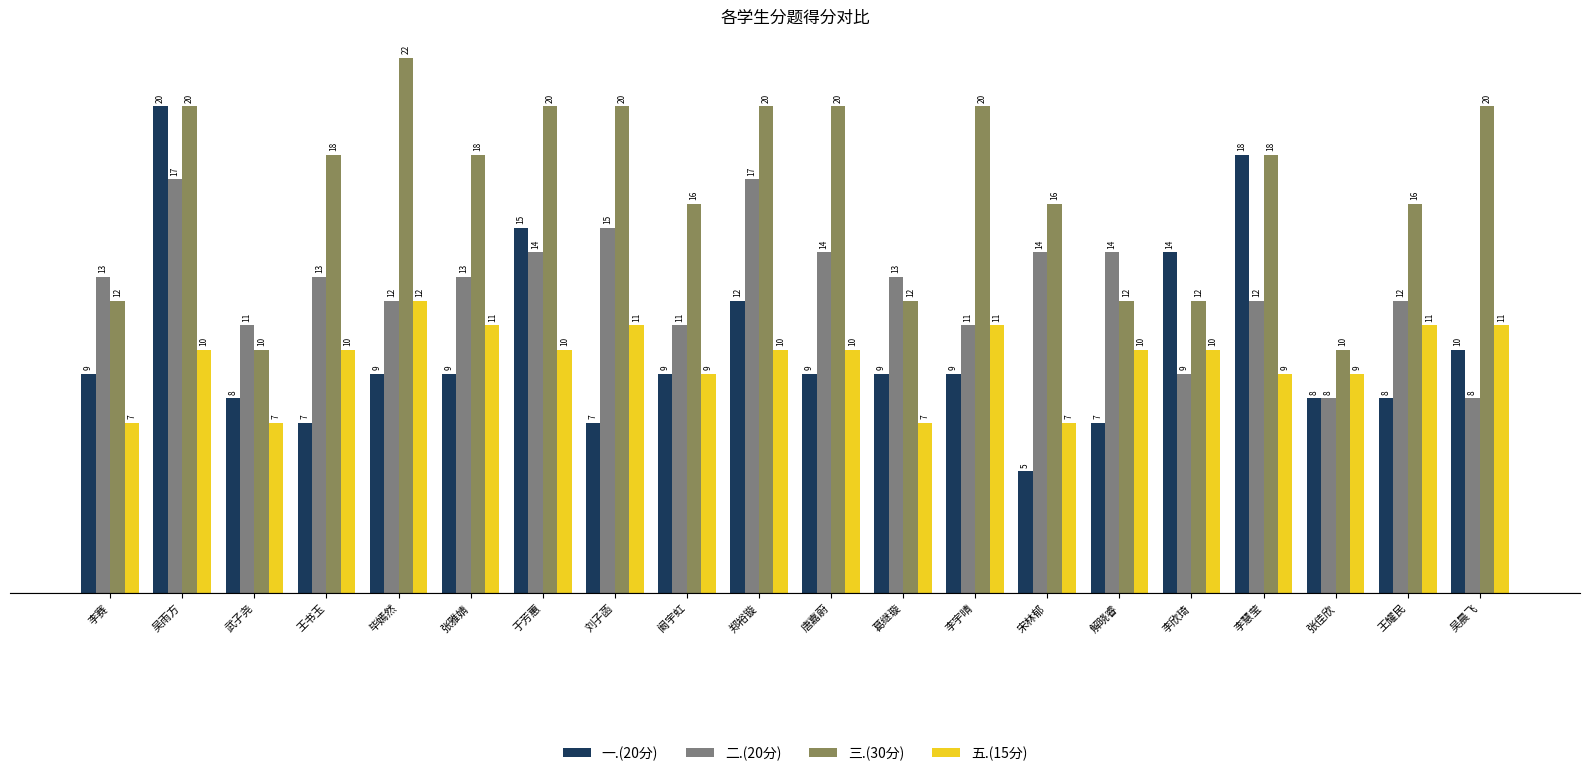

How many bars are there in total?

80